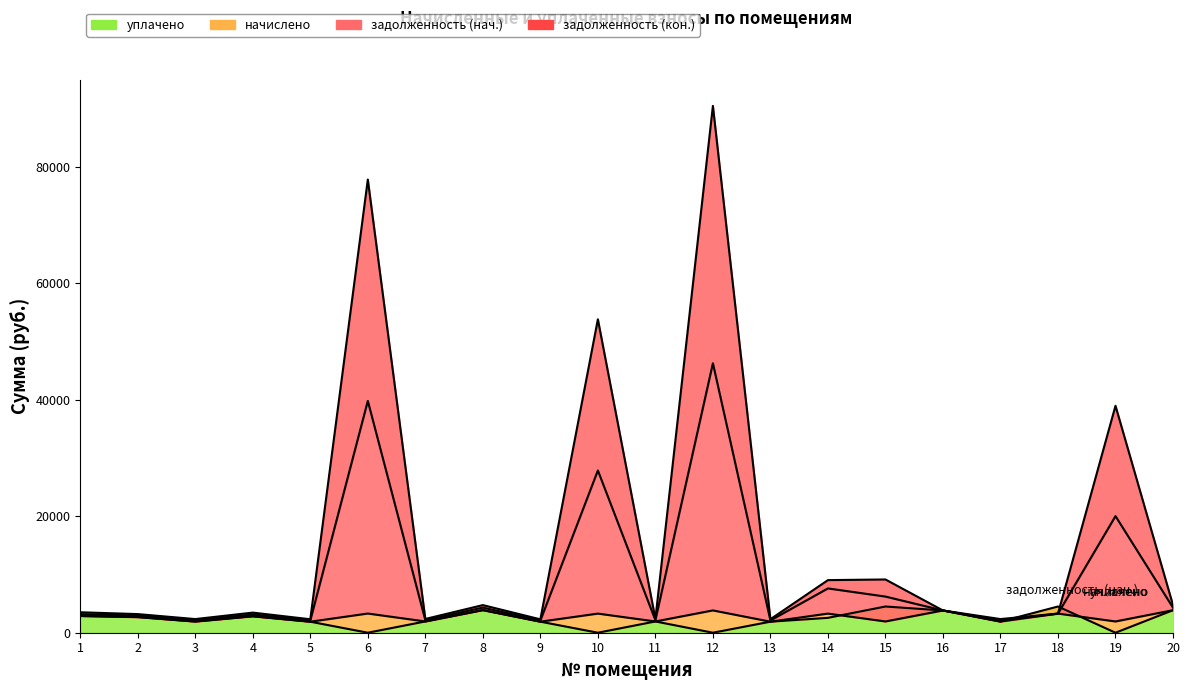

At how many categories does at least one series exceed 90303?

1